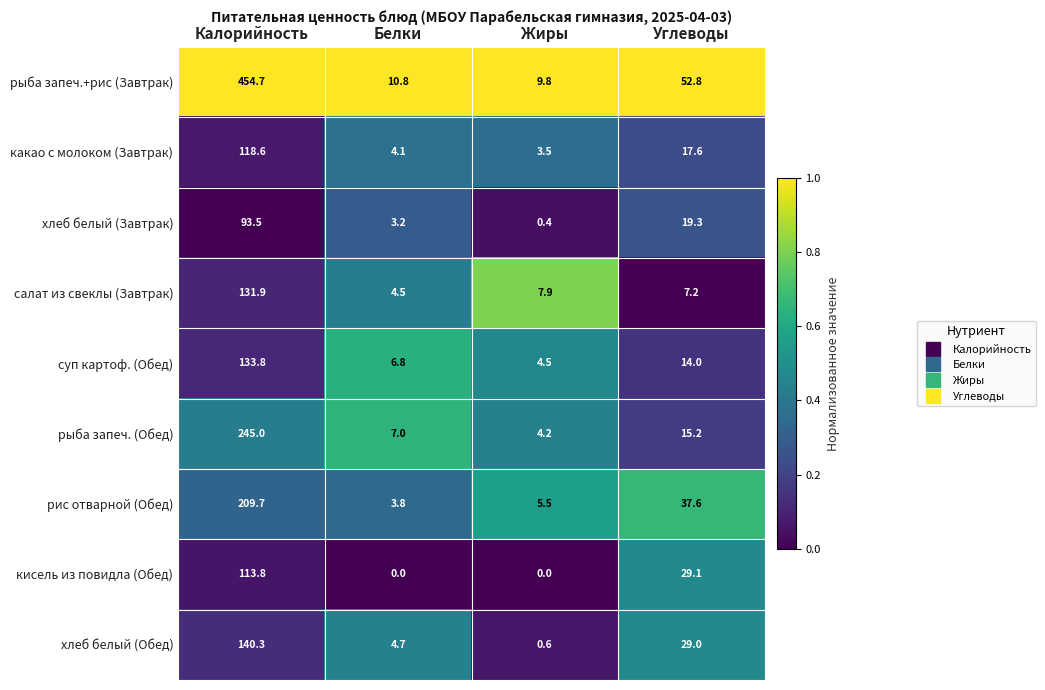

What is the total value across all series at Белки?

44.9